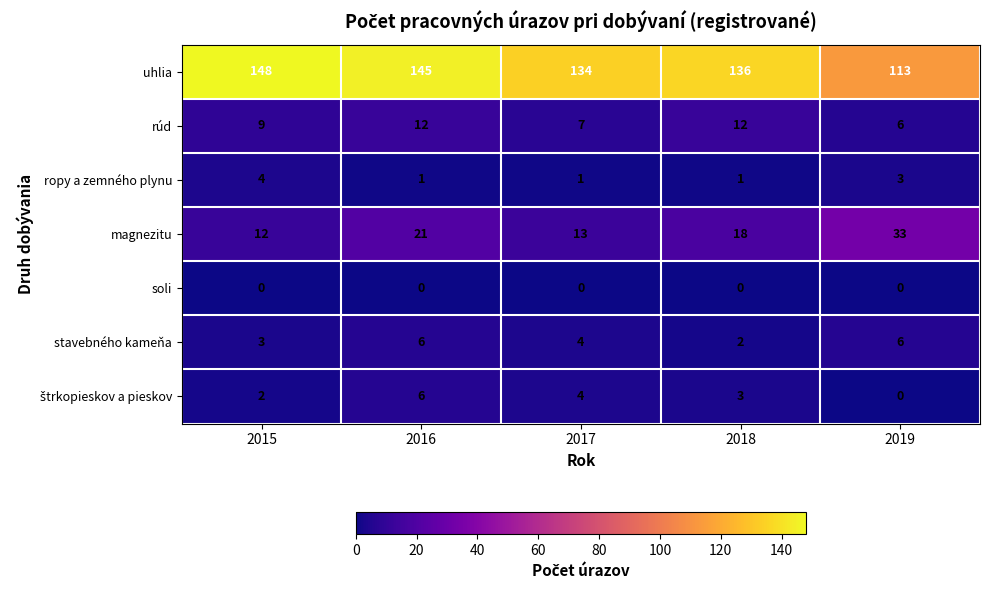

What is the minimum value for rúd?

6